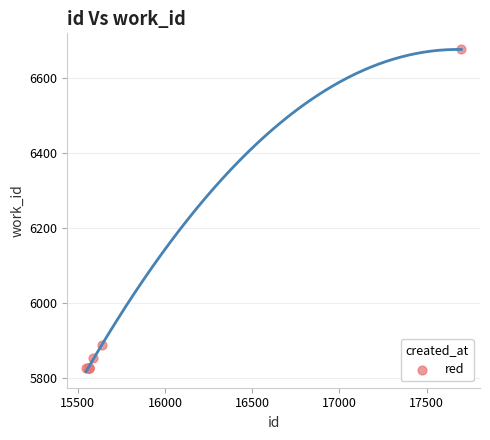

What Y value in the scatter plot is closest to 6250?

5888